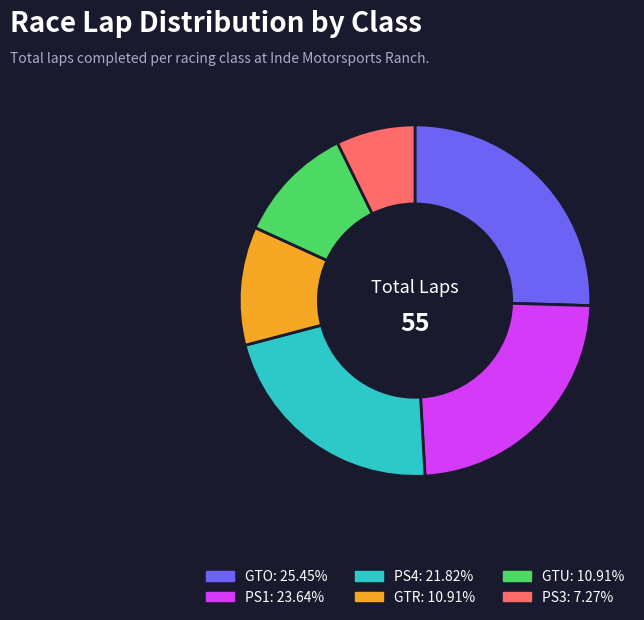

Is there any slice that represents more than half of the pie?

No